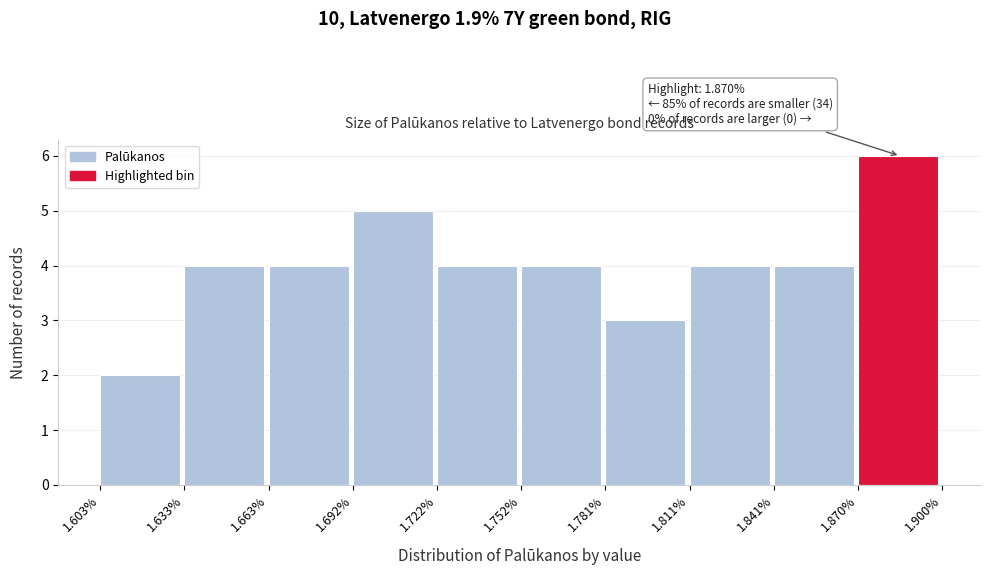

Over which range of the x-axis is the bar tallest?

1.870% to 1.900%